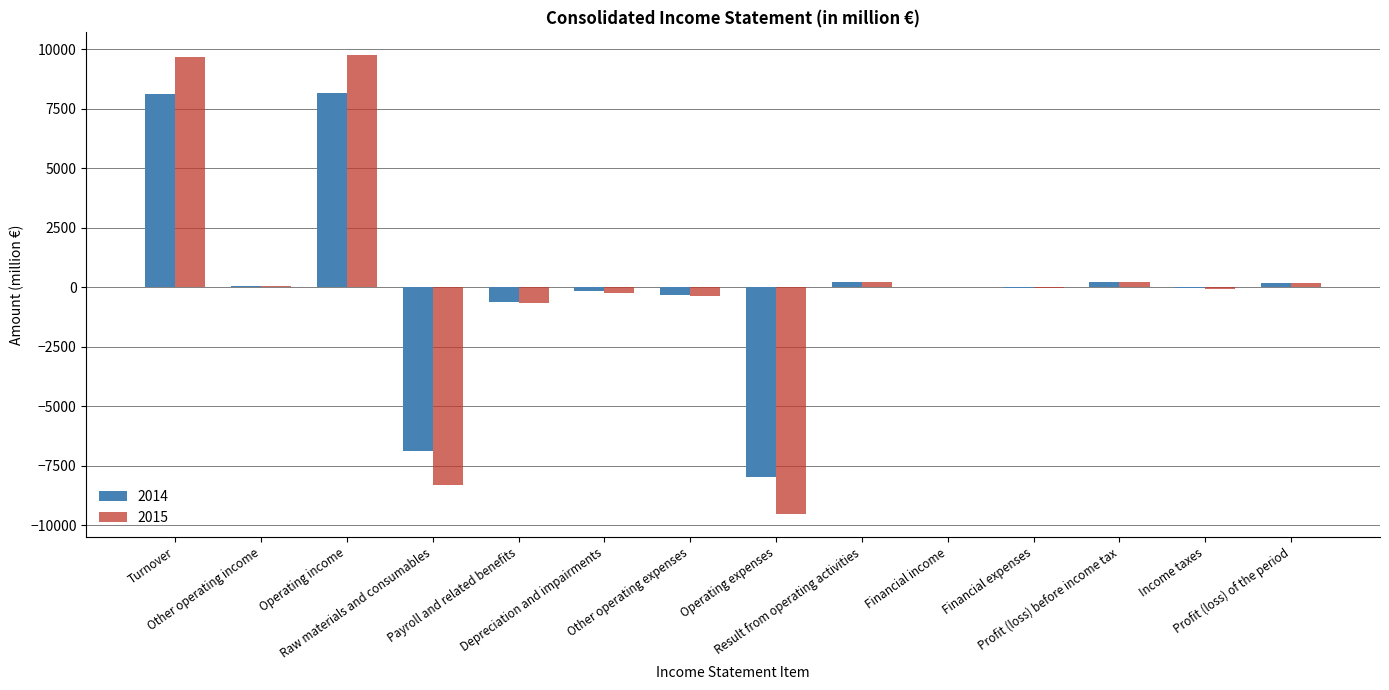

Where does the 2015 series first go above 4?

Turnover